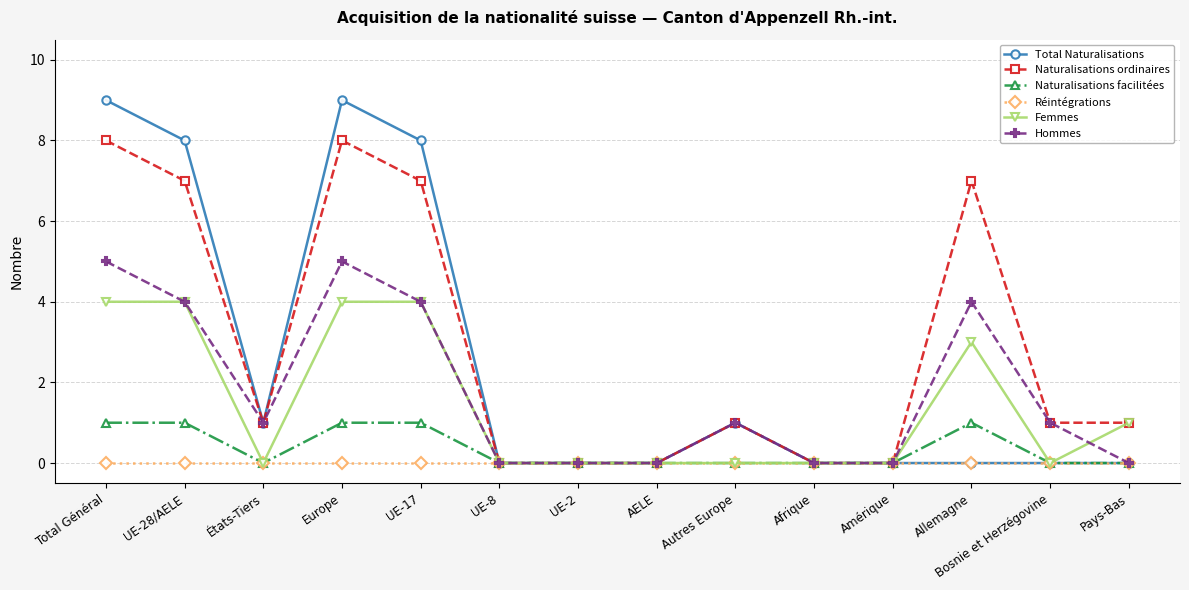

Does the chart have visible grid lines?

Yes